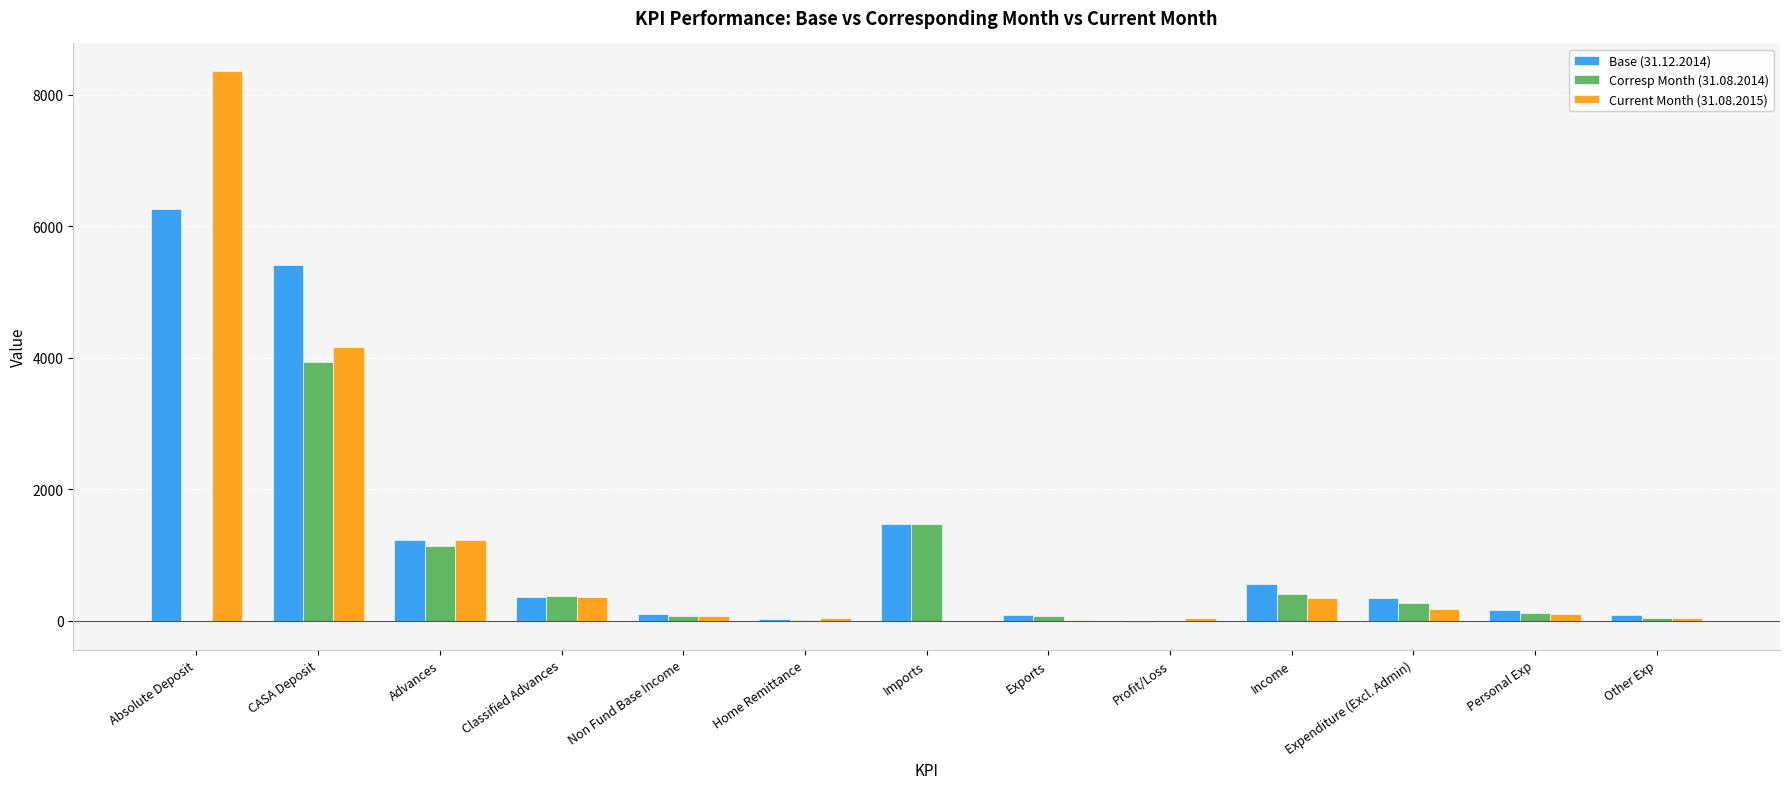

Between Absolute Deposit and Exports, which series saw the biggest shift?

Current Month (31.08.2015)